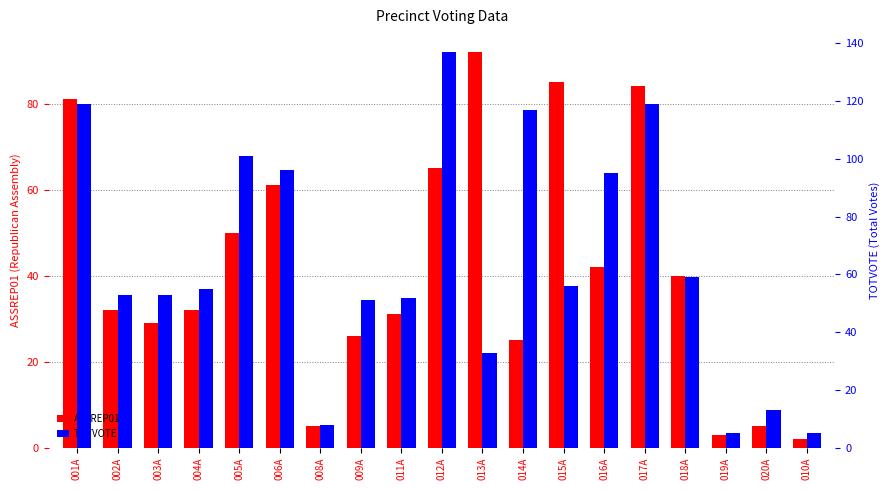

Which category has the highest value in the ASSREP01 series?

013A